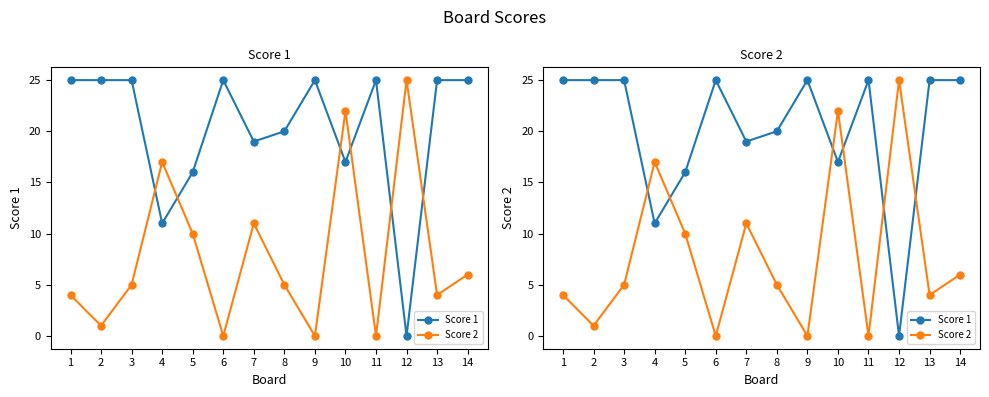

List the series in order of their overall mean, highest first.

Score 1, Score 2